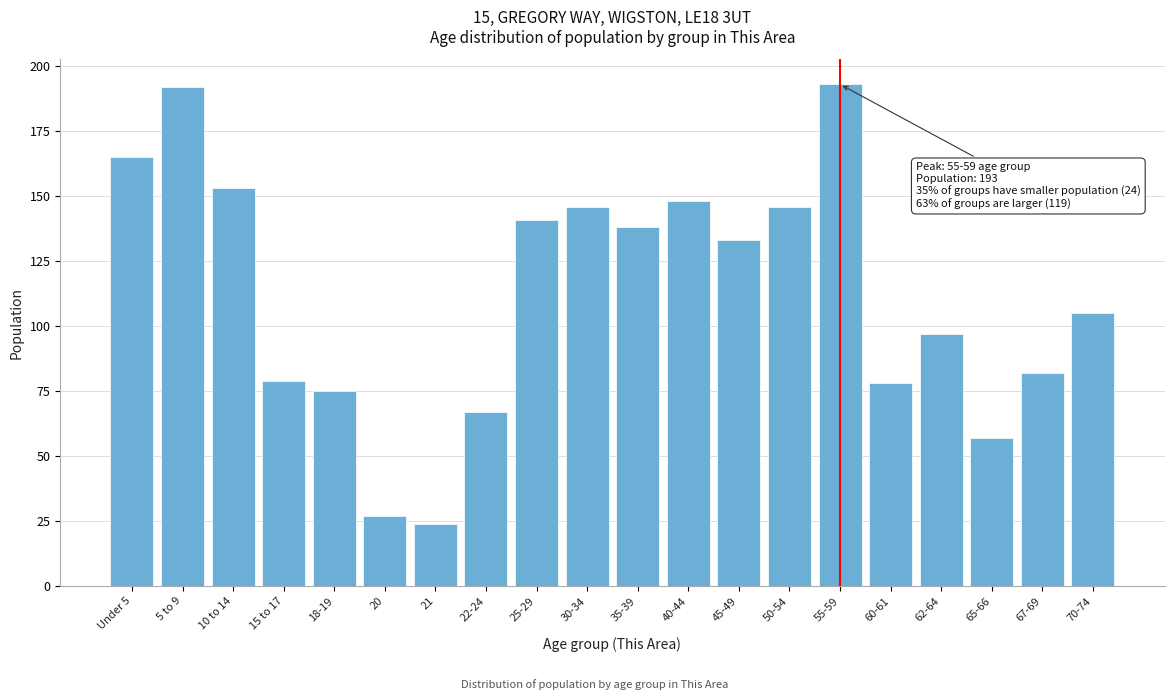

Reading left to right, what are all the values shown in this chart?

Under 5=165	5 to 9=192	10 to 14=153	15 to 17=79	18-19=75	20=27	21=24	22-24=67	25-29=141	30-34=146	35-39=138	40-44=148	45-49=133	50-54=146	55-59=193	60-61=78	62-64=97	65-66=57	67-69=82	70-74=105